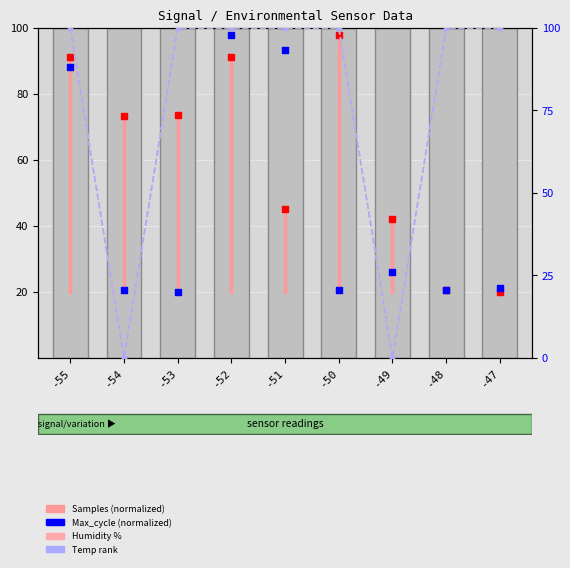

What are all the series names shown in the legend?

Samples (normalized), Max_cycle (normalized), Humidity %, Temp rank